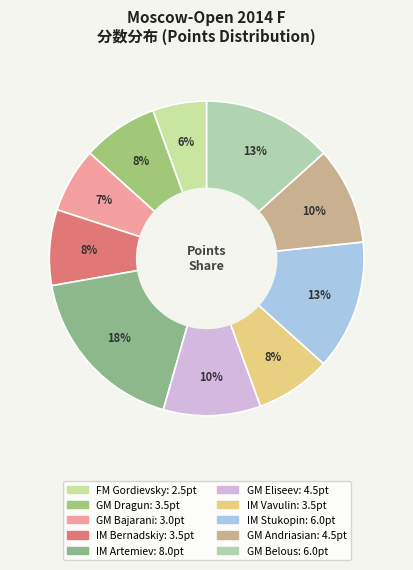

What percentage is the GM Dragun slice, to the nearest percent?

8%